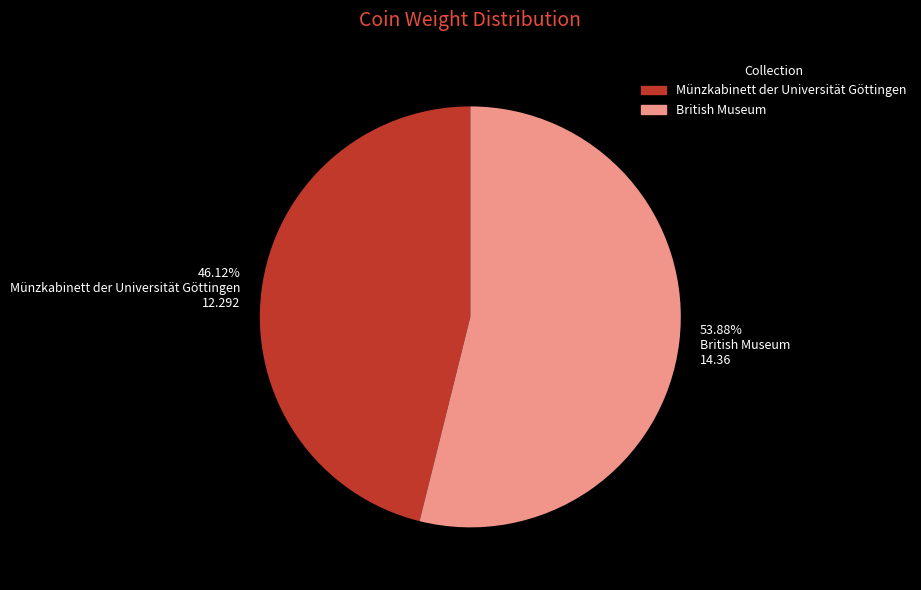

How many segments does this pie chart have?

2